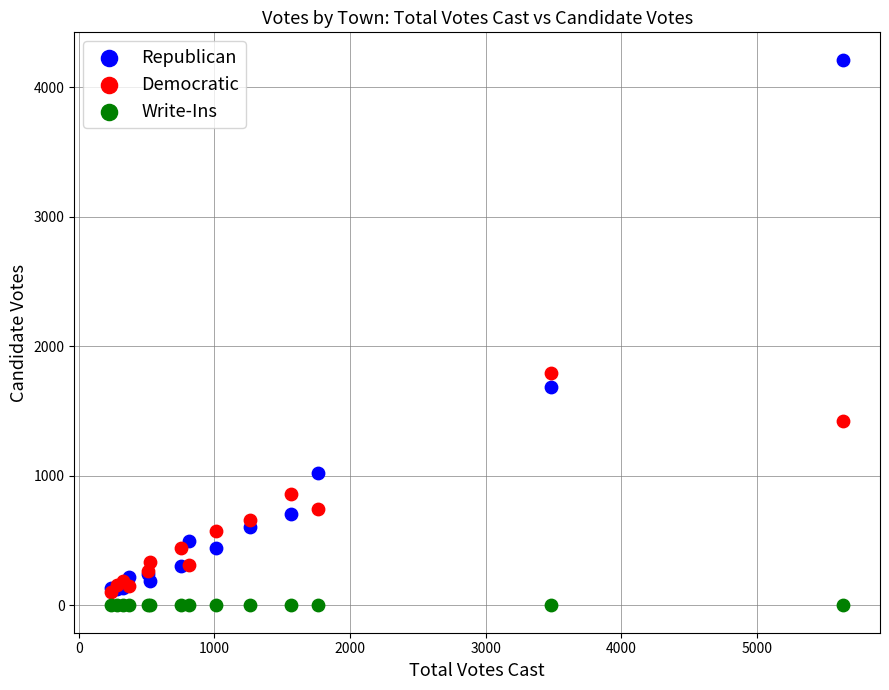

Which series contains the highest Y value?

Republican